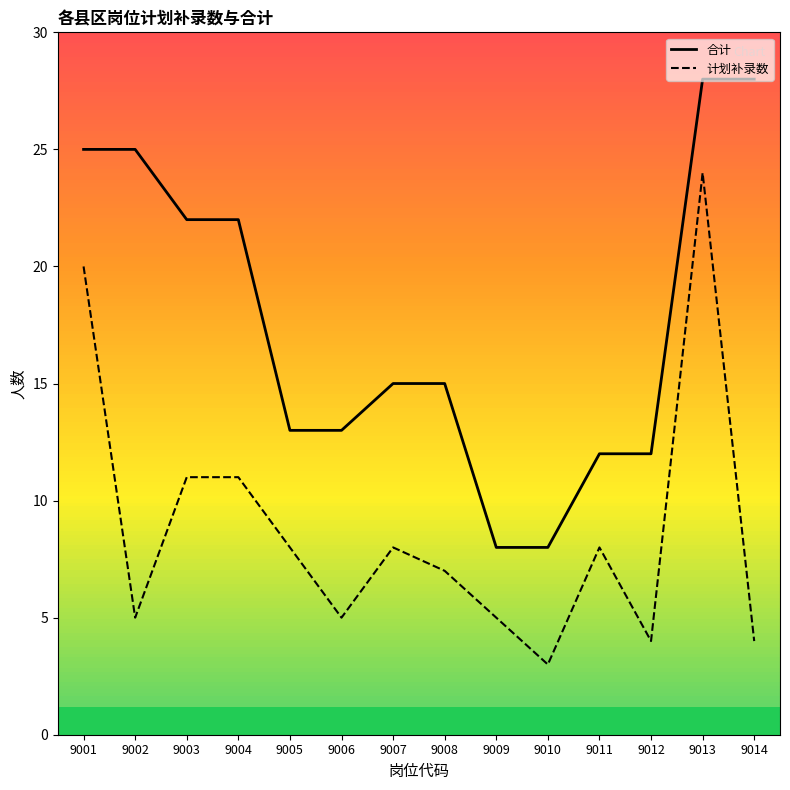

How many lines are shown in the chart?

2